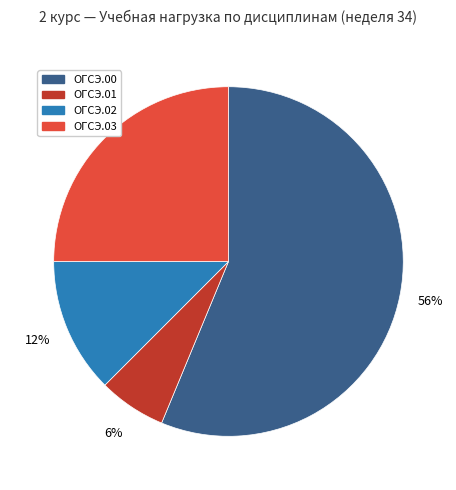

Rank the categories by value from highest to lowest.

ОГСЭ.00, ОГСЭ.03, ОГСЭ.02, ОГСЭ.01